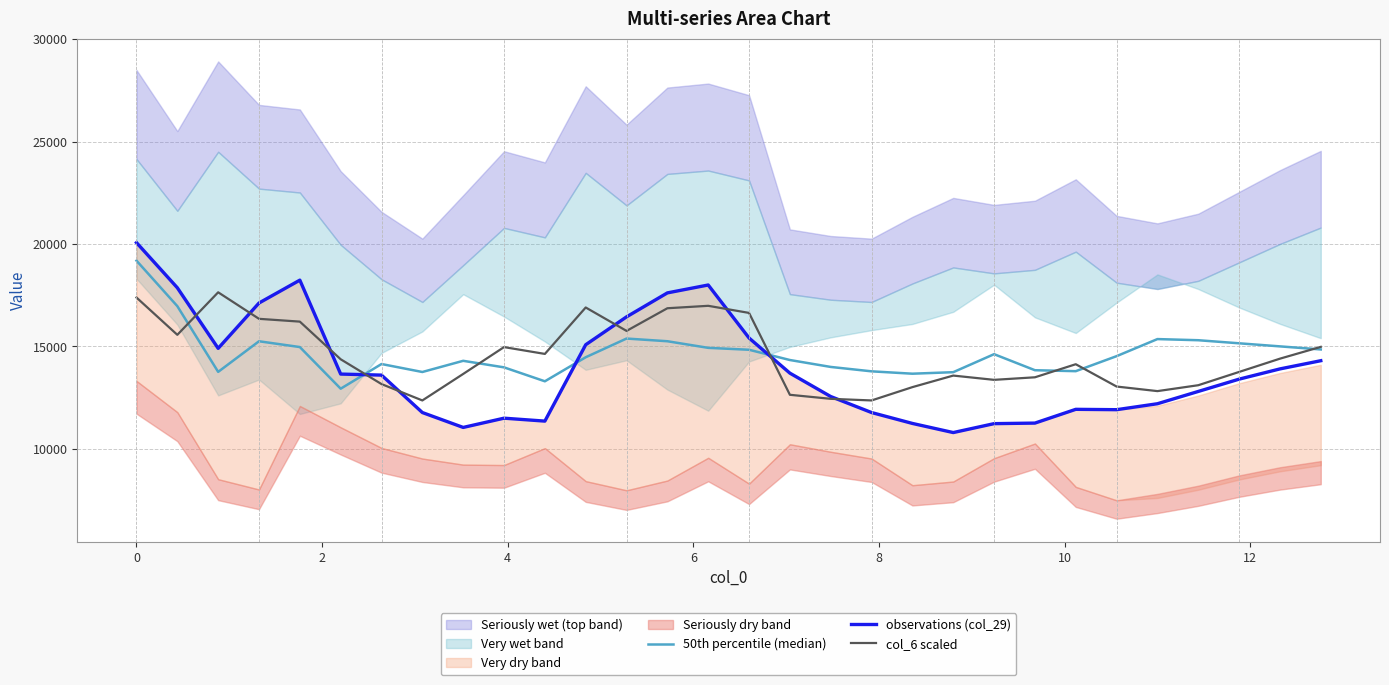

Which series ends up on top after the final intersection of 50th percentile (median) and col_6 scaled?

col_6 scaled